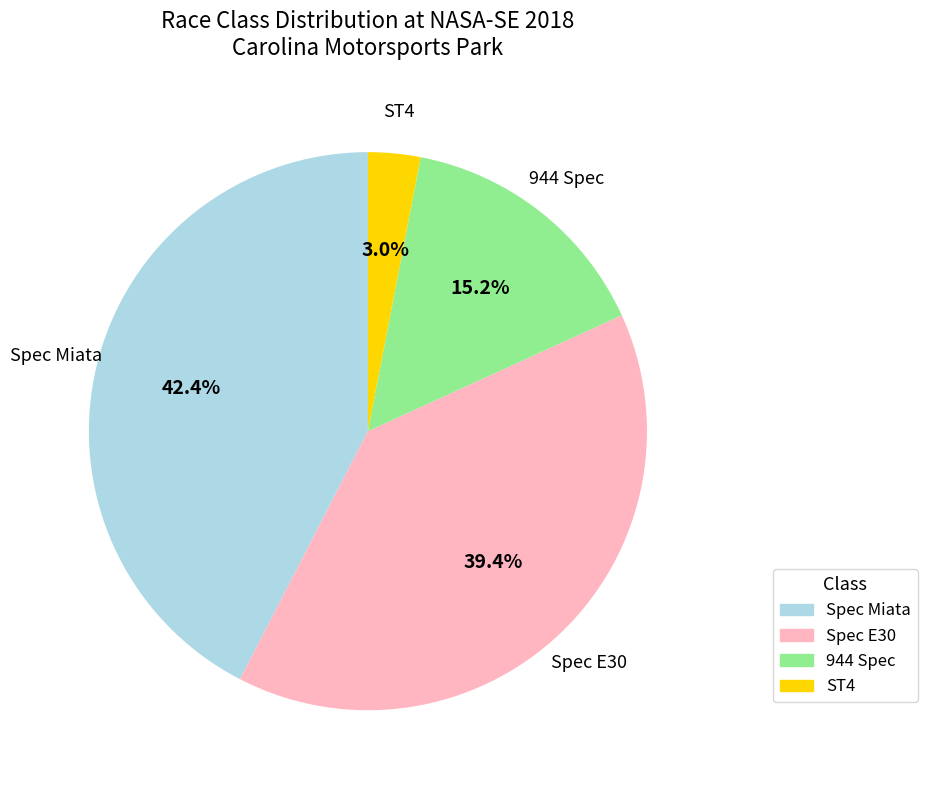

Is there any slice that represents more than half of the pie?

No